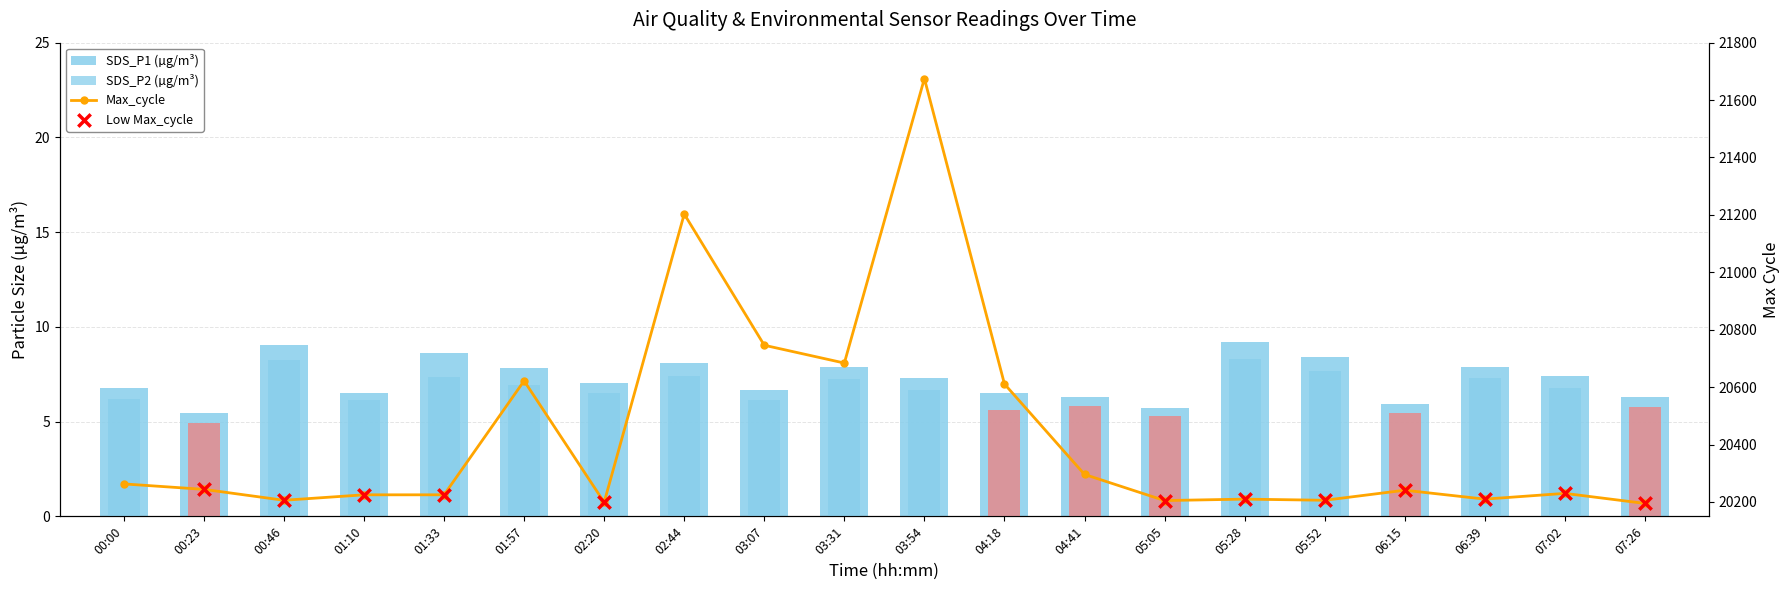

What is the total value across all series at 02:44?

21218.5